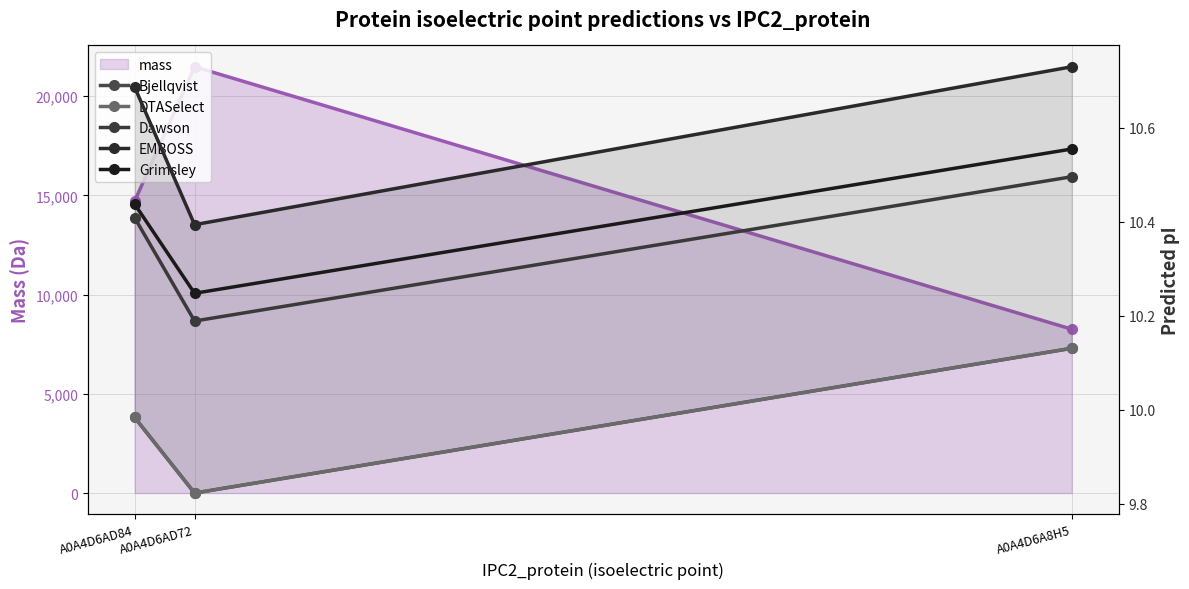

Which series has the largest total across all categories?

EMBOSS